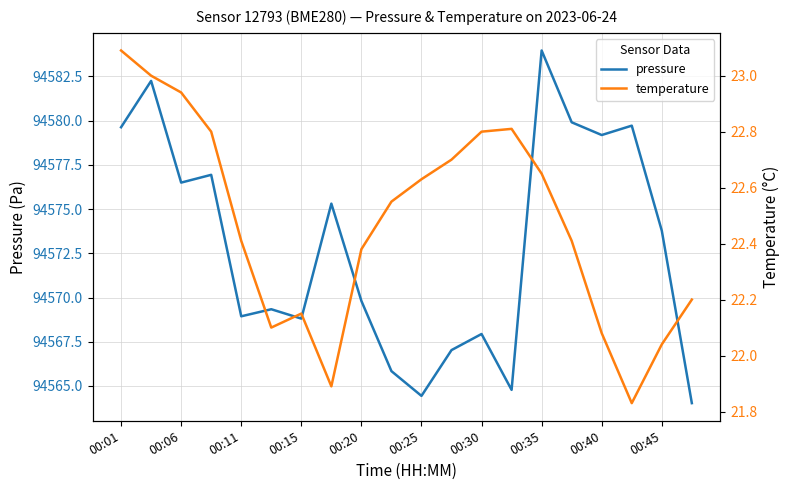

Reading left to right, transcribe all the data shown in this chart.

pressure: 94579.6	94582.2	94576.5	94576.9	94568.9	94569.3	94568.8	94575.3	94569.8	94565.8	94564.4	94567.0	94567.9	94564.8	94584.0	94579.9	94579.2	94579.7	94573.8	94564.0
temperature: 23.1	23.0	22.9	22.8	22.4	22.1	22.1	21.9	22.4	22.6	22.6	22.7	22.8	22.8	22.6	22.4	22.1	21.8	22.0	22.2